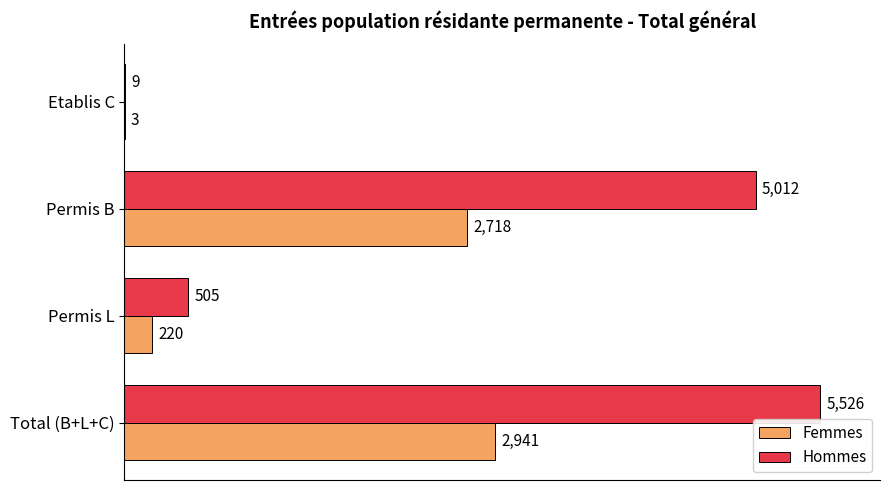

Which series has the largest total across all categories?

Hommes